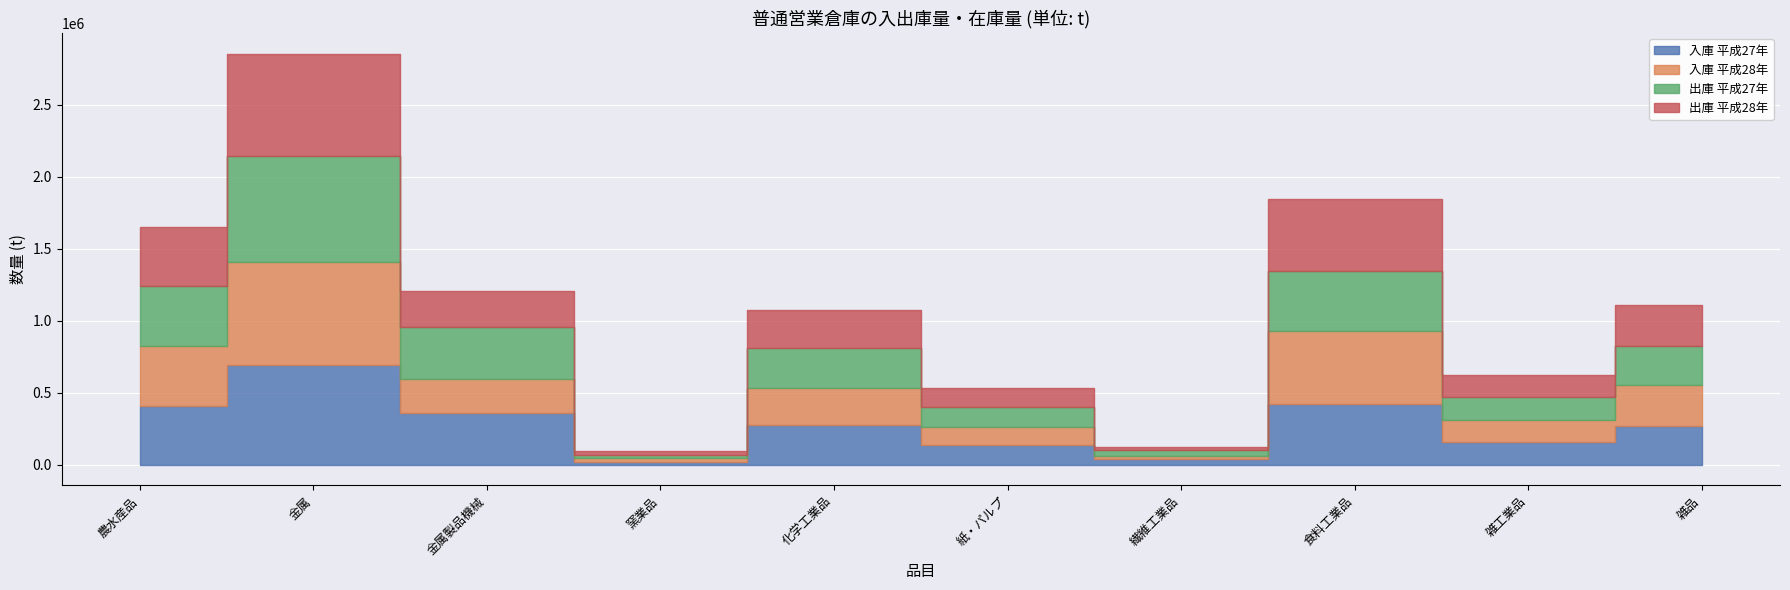

True or false: 入庫 平成27年 has a value of 38613 at 繊維工業品.

True